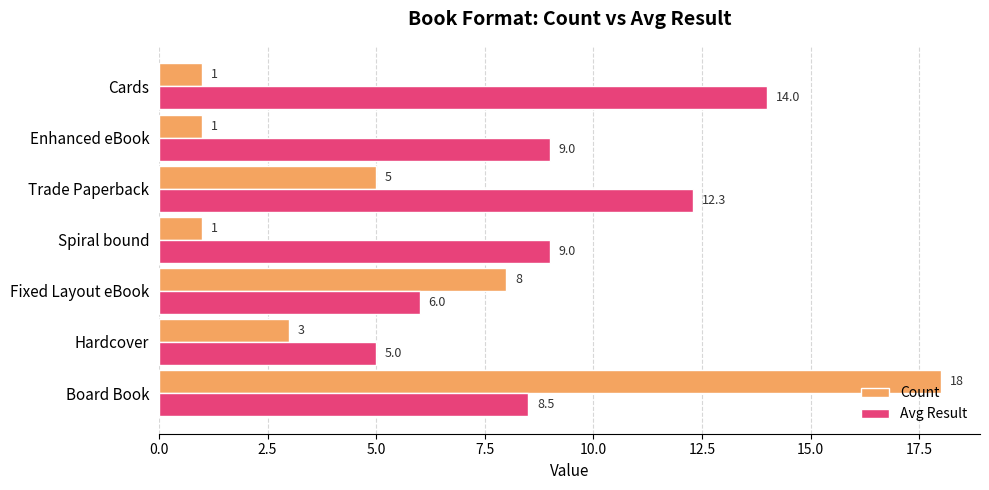

How many Count values are between 1 and 8?

6